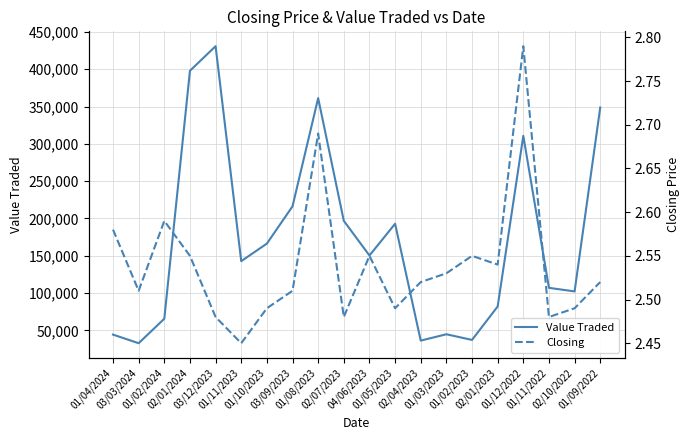

What is the smallest value displayed?

2.5